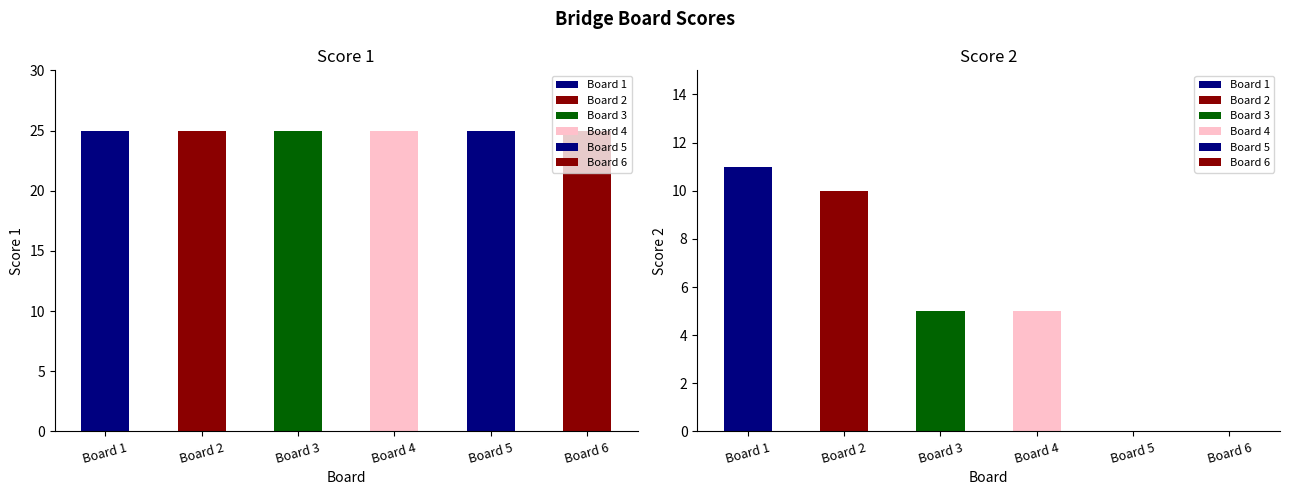

Which series has the largest range (max minus min)?

Score 2